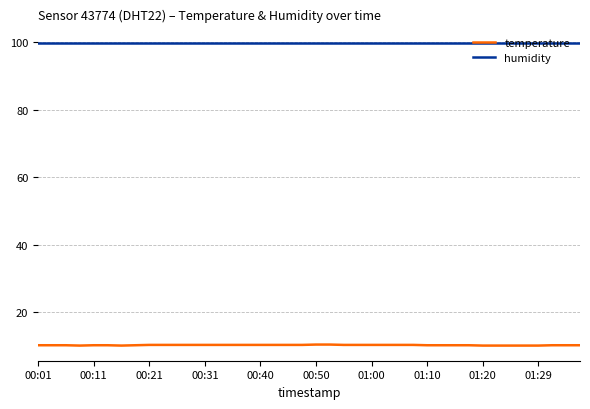

Which series has the widest spread of values?

temperature